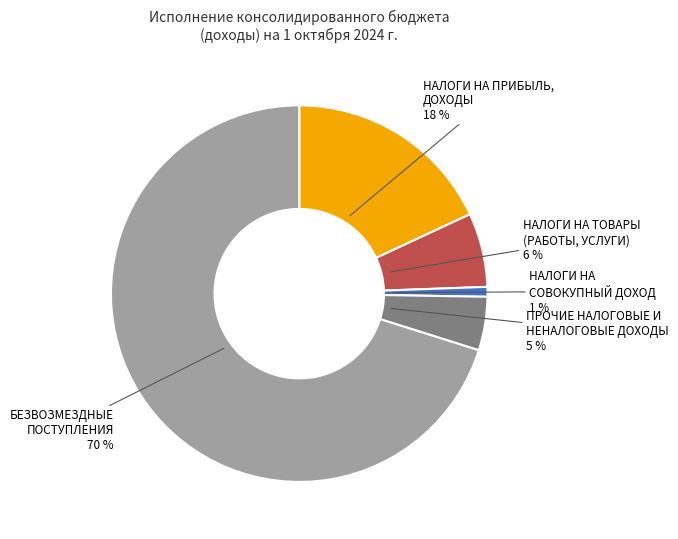

Do НАЛОГИ НА ТОВАРЫ (РАБОТЫ, УСЛУГИ) and БЕЗВОЗМЕЗДНЫЕ ПОСТУПЛЕНИЯ together represent more than half of the pie?

Yes